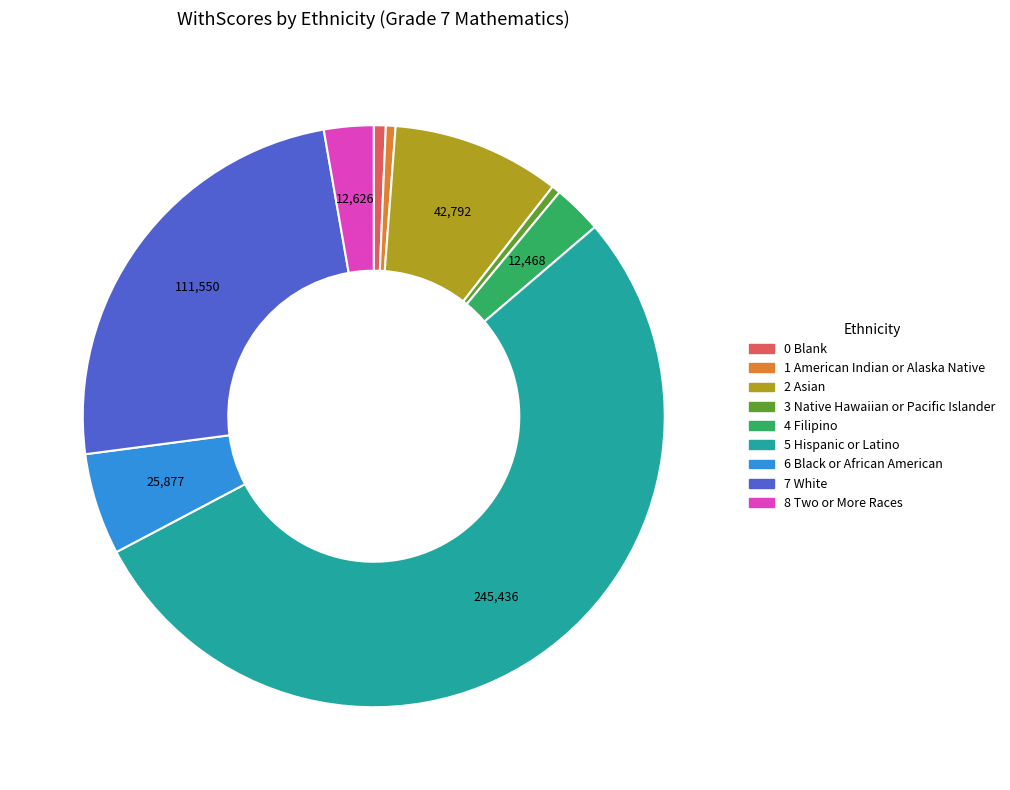

Which has a higher value, 1 American Indian or Alaska Native or 5 Hispanic or Latino?

5 Hispanic or Latino